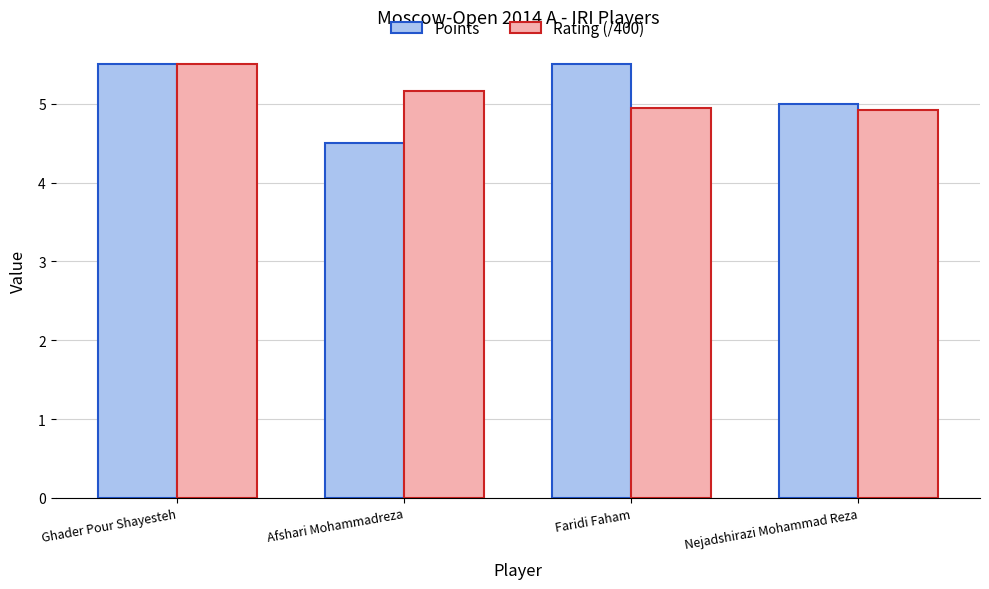

Reading right to left, list all the values displayed in this chart.

Points: Nejadshirazi Mohammad Reza=5.0	Faridi Faham=5.5	Afshari Mohammadreza=4.5	Ghader Pour Shayesteh=5.5
Rating (/400): Nejadshirazi Mohammad Reza=4.9	Faridi Faham=4.9	Afshari Mohammadreza=5.2	Ghader Pour Shayesteh=5.5